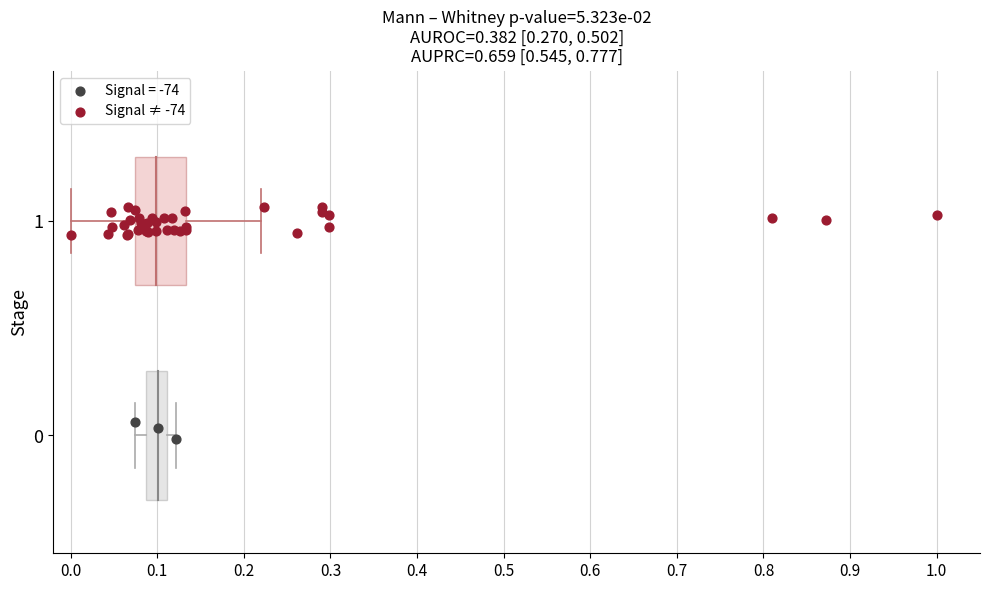

Which series has the widest spread of Y values?

Signal ≠ -74